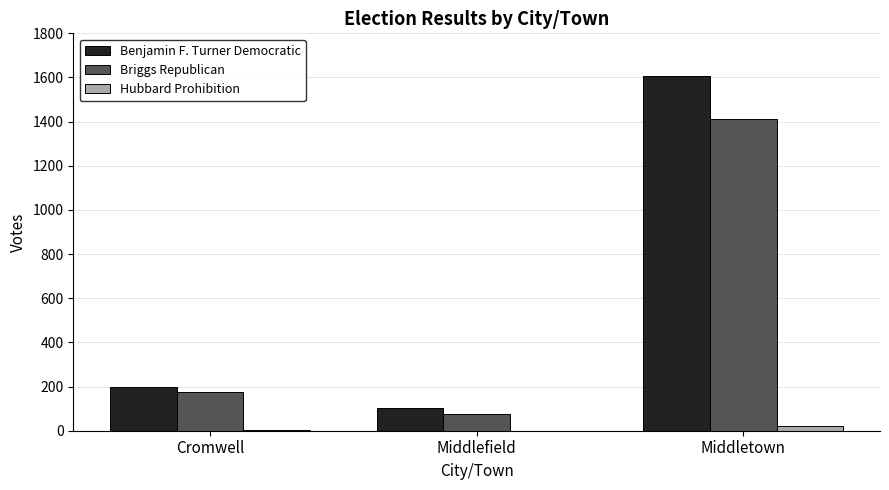

Is the value of Hubbard Prohibition at Middlefield greater than the value of Briggs Republican at Middlefield?

No